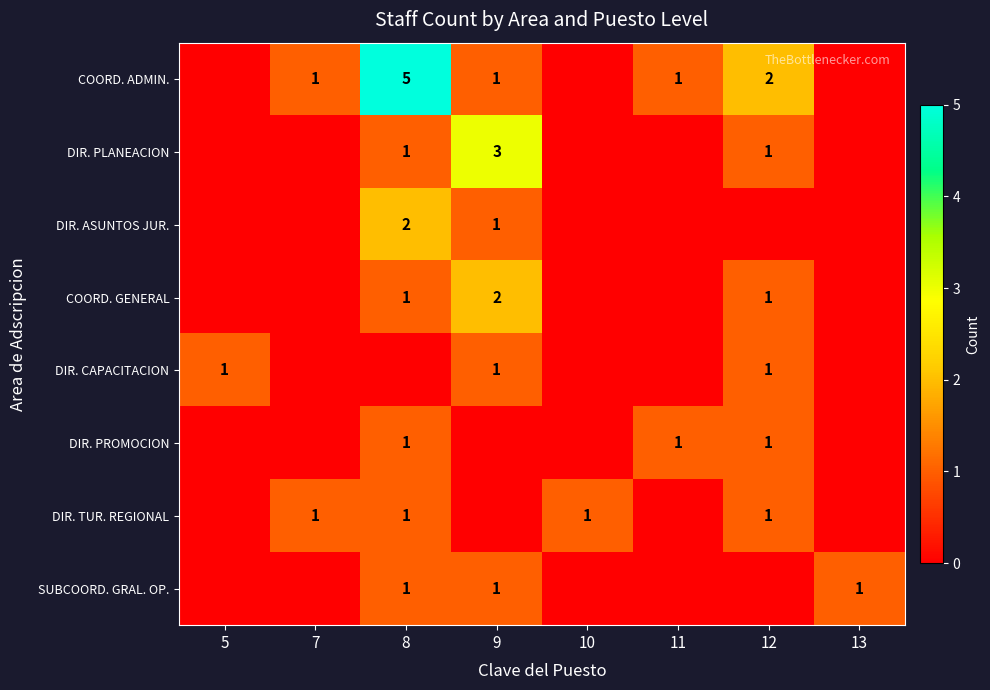

Is the value of COORD. ADMIN. at 12 greater than the value of SUBCOORD. GRAL. OP. at 13?

Yes